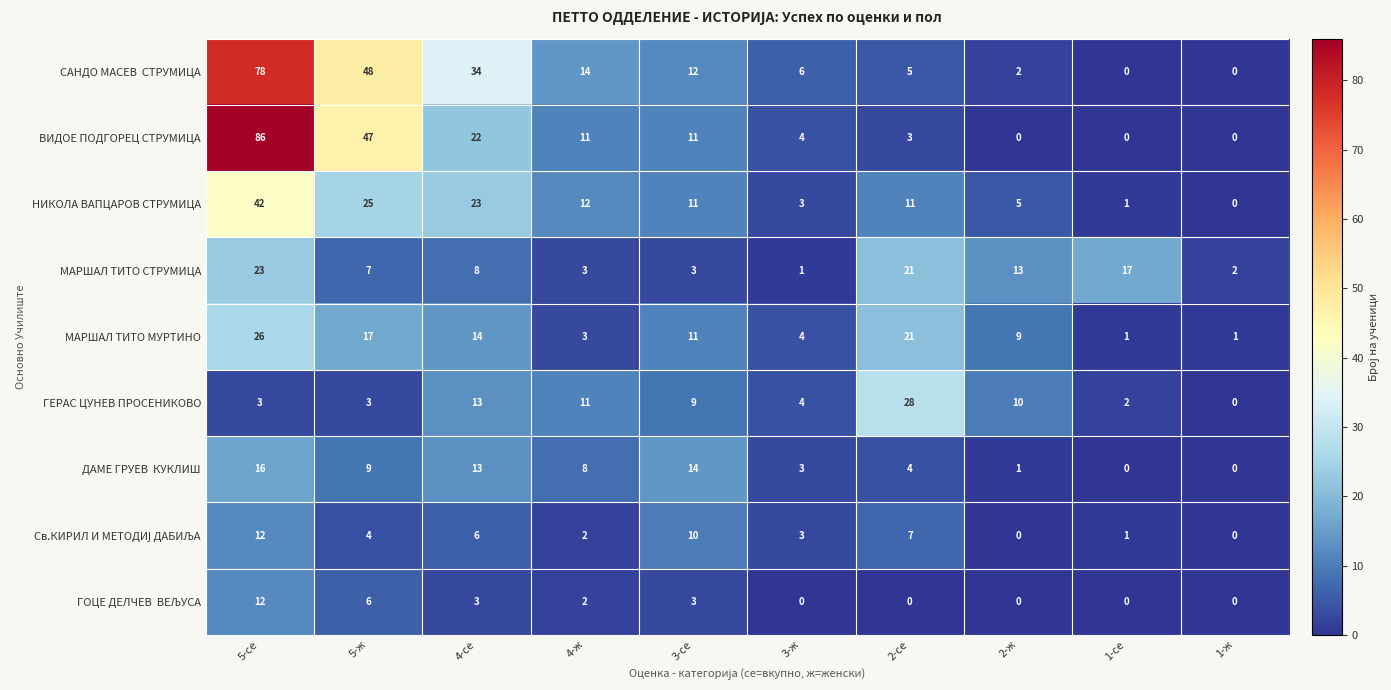

The value of НИКОЛА ВАПЦАРОВ СТРУМИЦА at 1-се is 1. True or false?

True